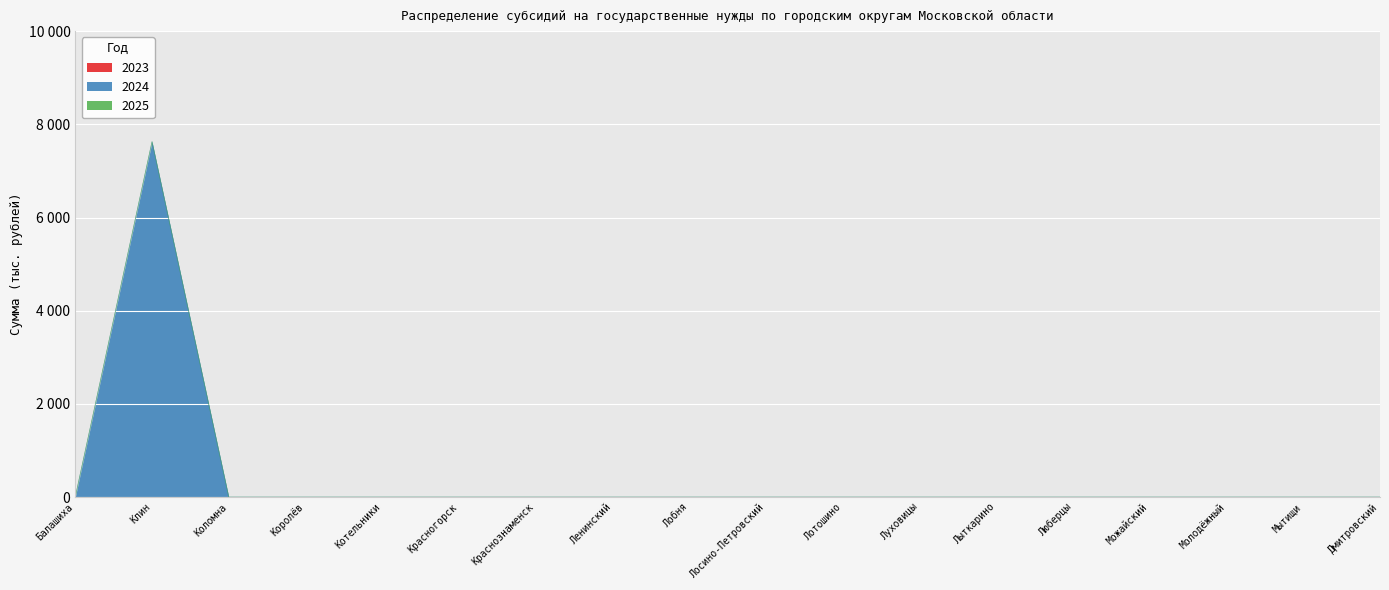

What is the maximum value shown in the chart?

7627.1